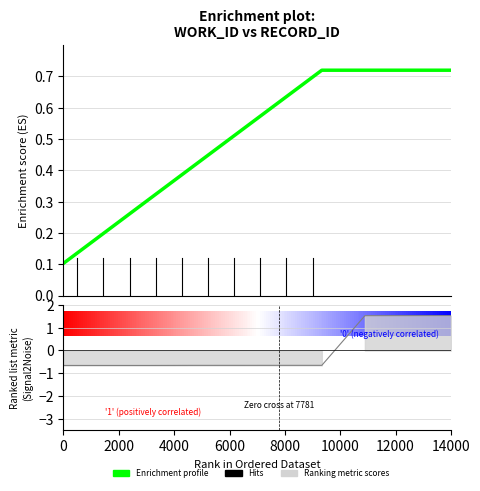

How many data points in Ranking metric scores are less than 0?

7